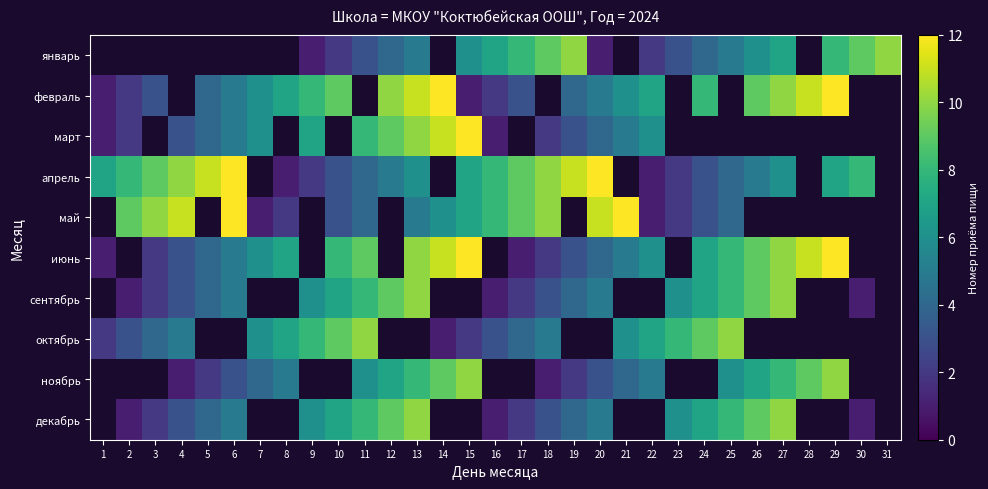

Between 20 and 30, which is larger?

30